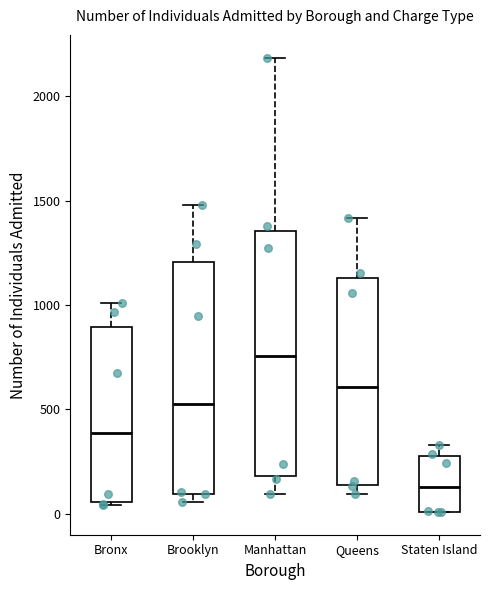

Where does the median line of the box for Brooklyn sit on the y-axis? The values are not printed on the chart, so give them approximately, as read against the axis.

550